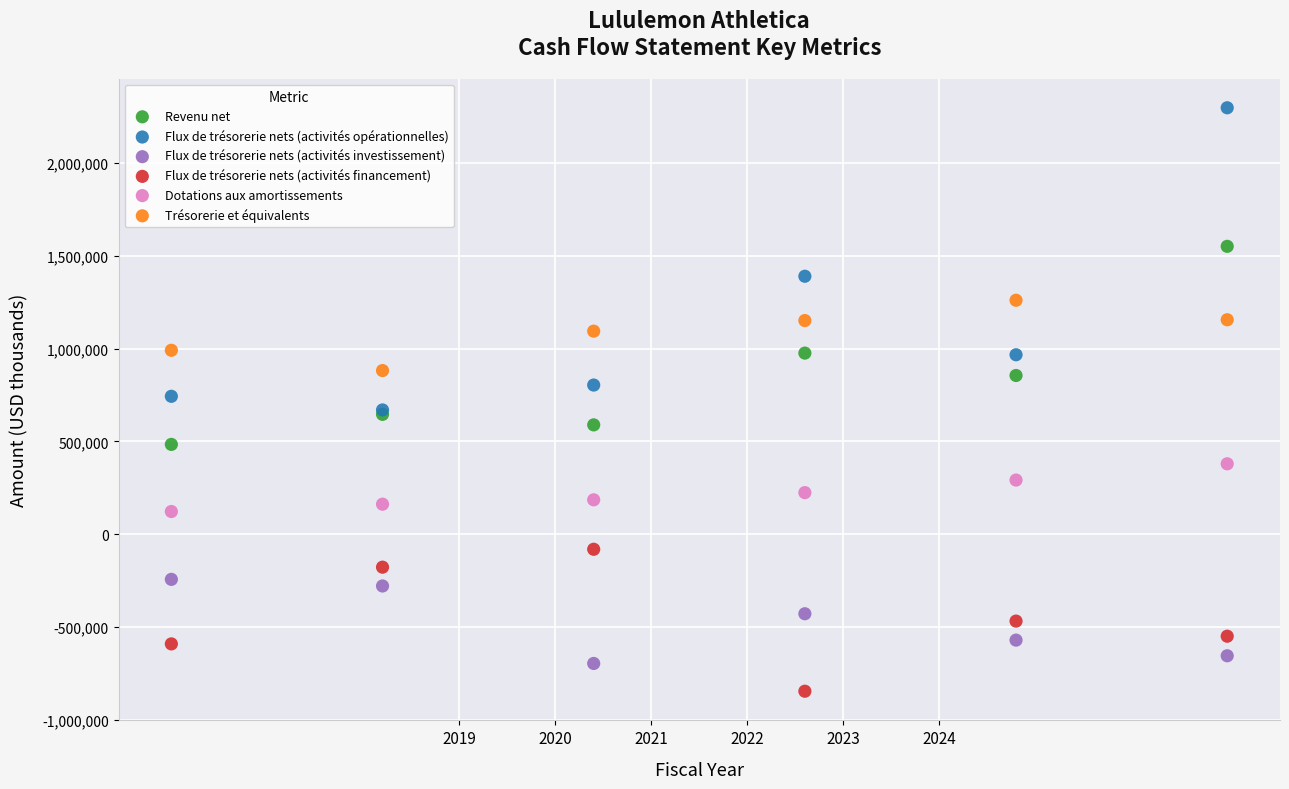

Which series has the largest Y range (max minus min)?

Flux de trésorerie nets (activités opérationnelles)